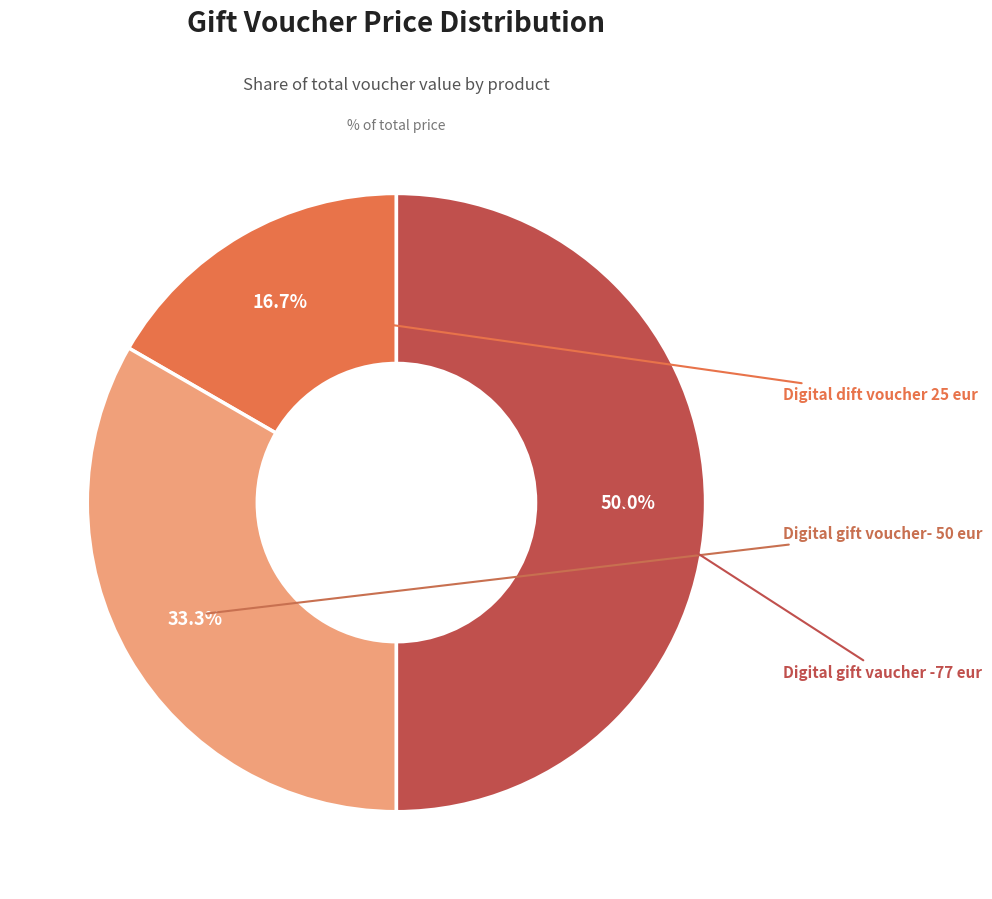

Which slice is the smallest?

Digital dift voucher 25 eur